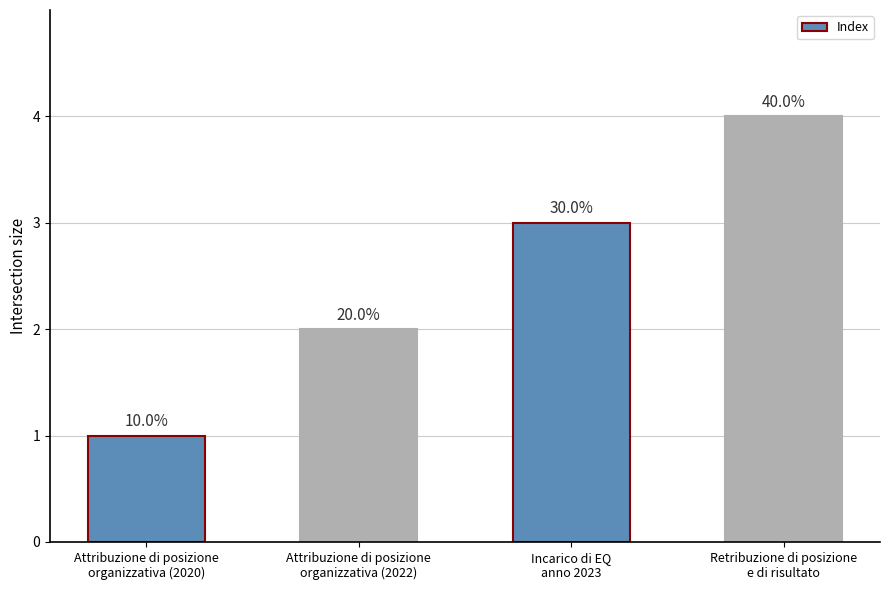

How many bars are there in total?

4